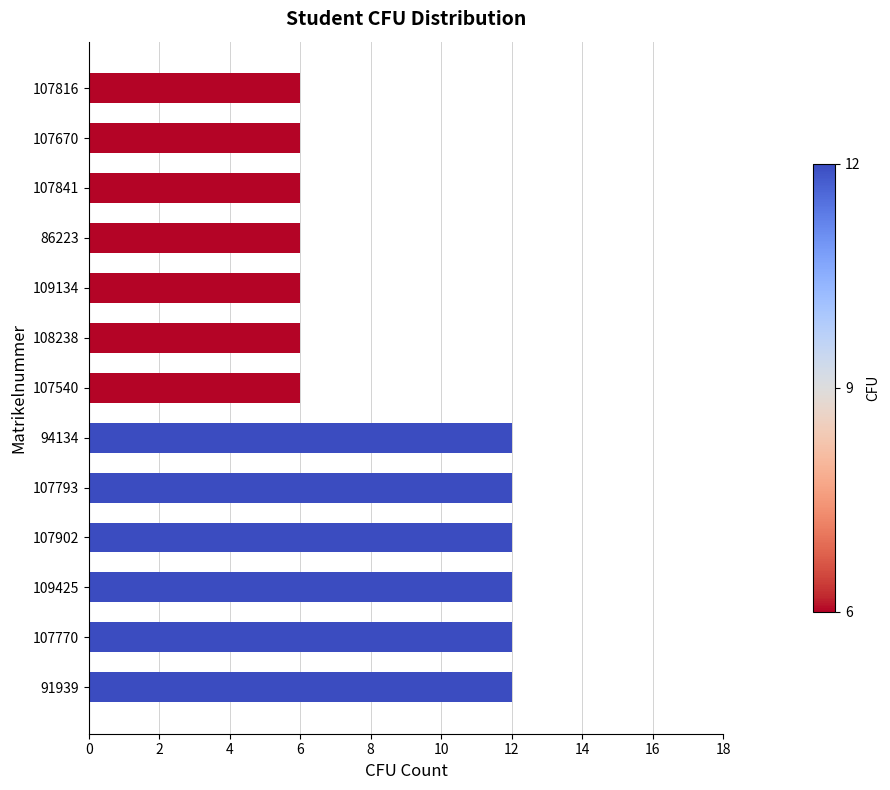

Are the bars grouped side by side (vs. stacked)?

No